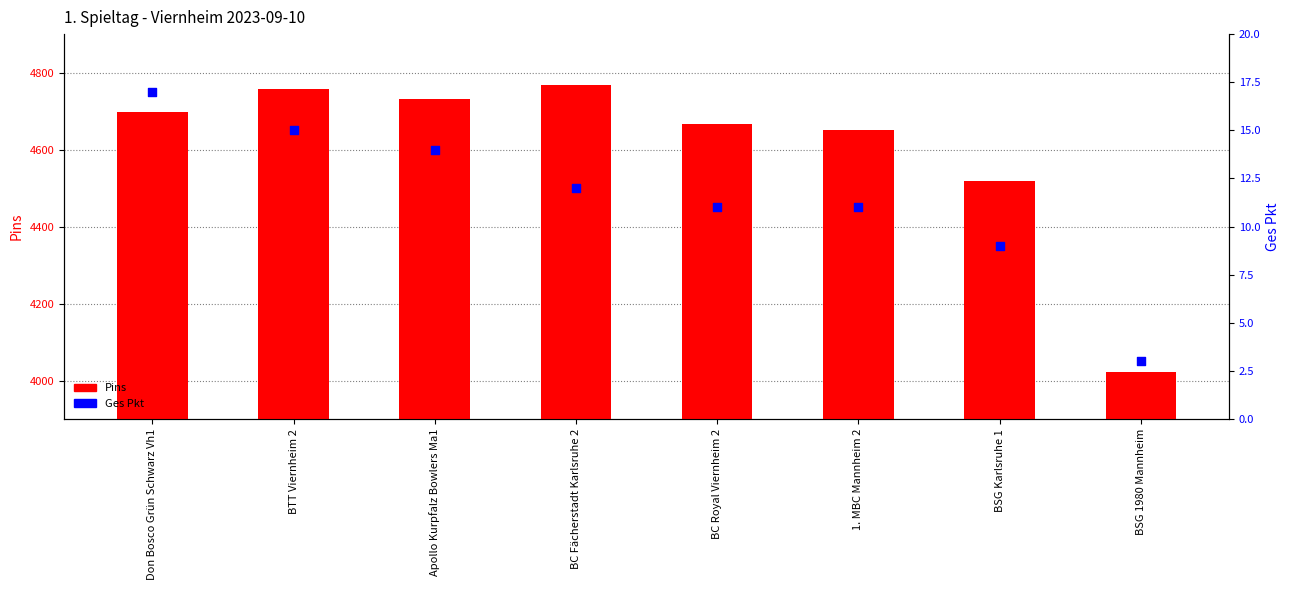

What are all the series names shown in the legend?

Pins, Ges Pkt